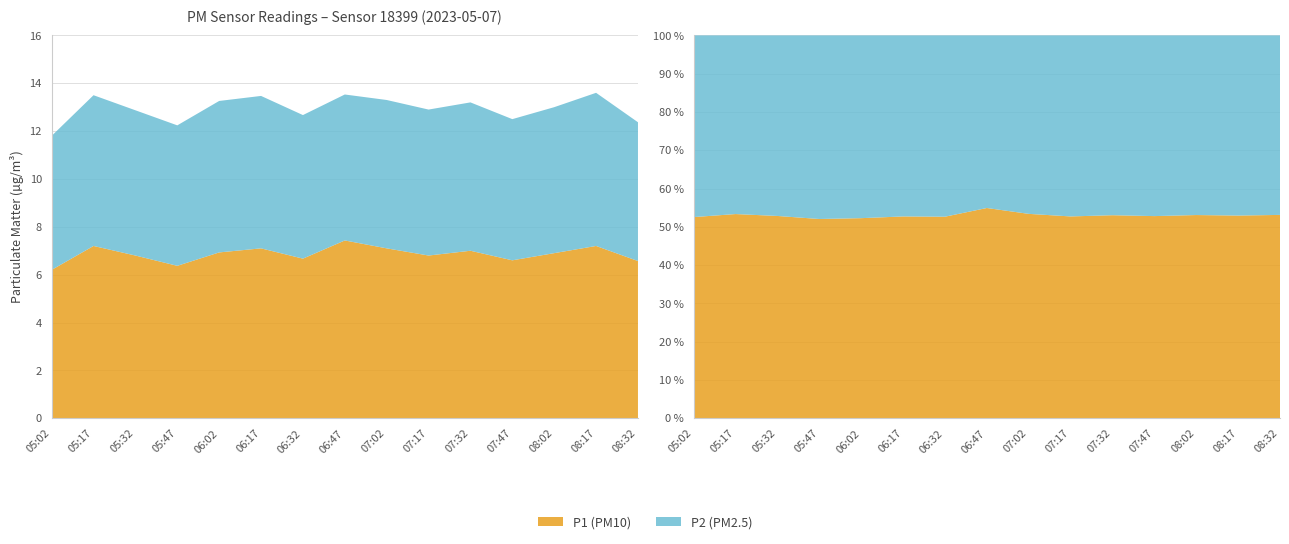

Reading right to left, list all the values displayed in this chart.

P1: 08:32=6.6	08:17=7.2	08:02=6.9	07:47=6.6	07:32=7.0	07:17=6.8	07:02=7.1	06:47=7.4	06:32=6.7	06:17=7.1	06:02=6.9	05:47=6.4	05:32=6.8	05:17=7.2	05:02=6.2
P2: 08:32=5.8	08:17=6.4	08:02=6.1	07:47=5.9	07:32=6.2	07:17=6.1	07:02=6.2	06:47=6.1	06:32=6.0	06:17=6.4	06:02=6.3	05:47=5.9	05:32=6.1	05:17=6.3	05:02=5.6